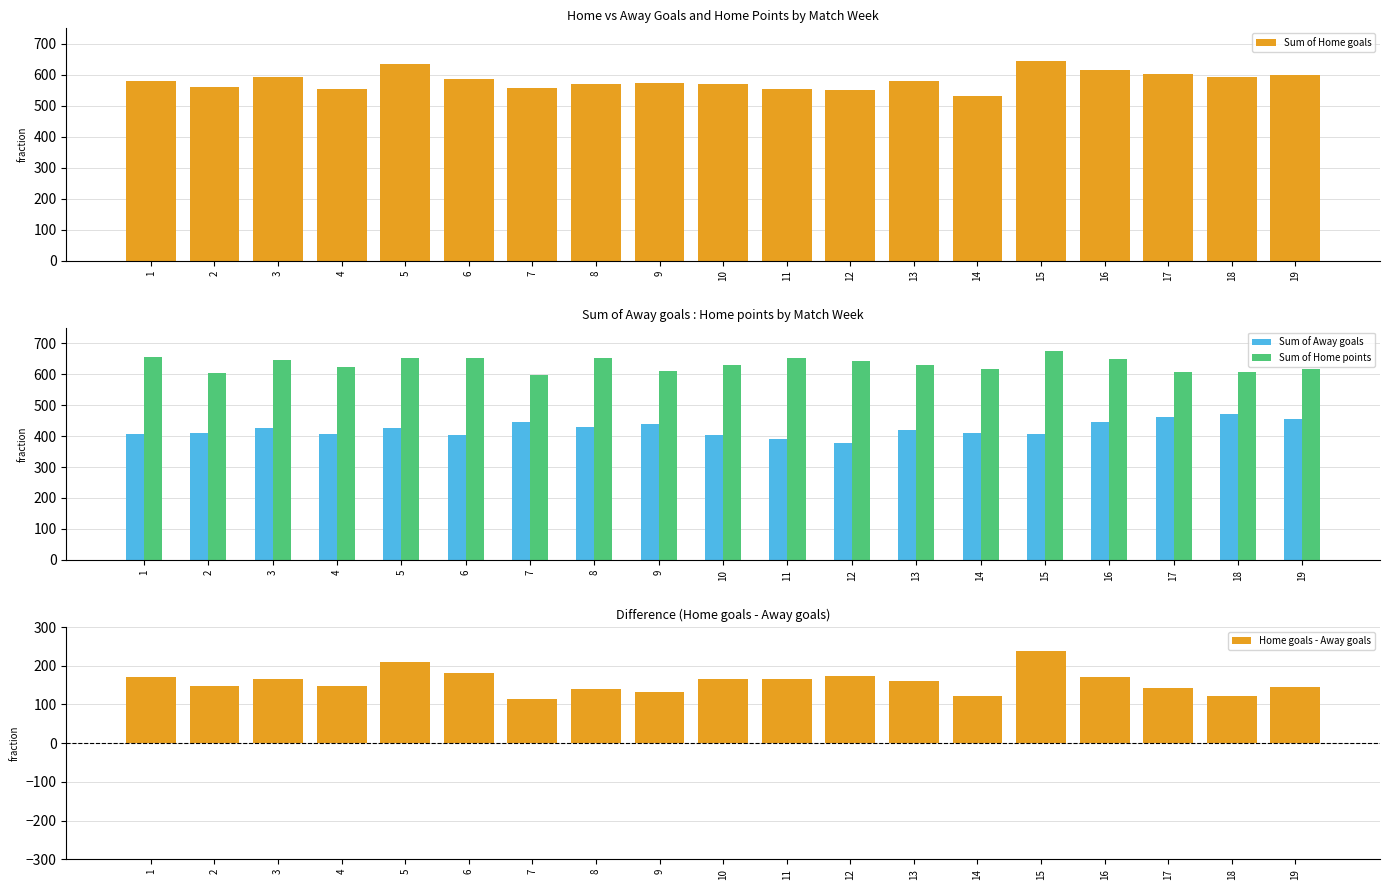

The value of Home goals - Away goals at 12 is 240. True or false?

False